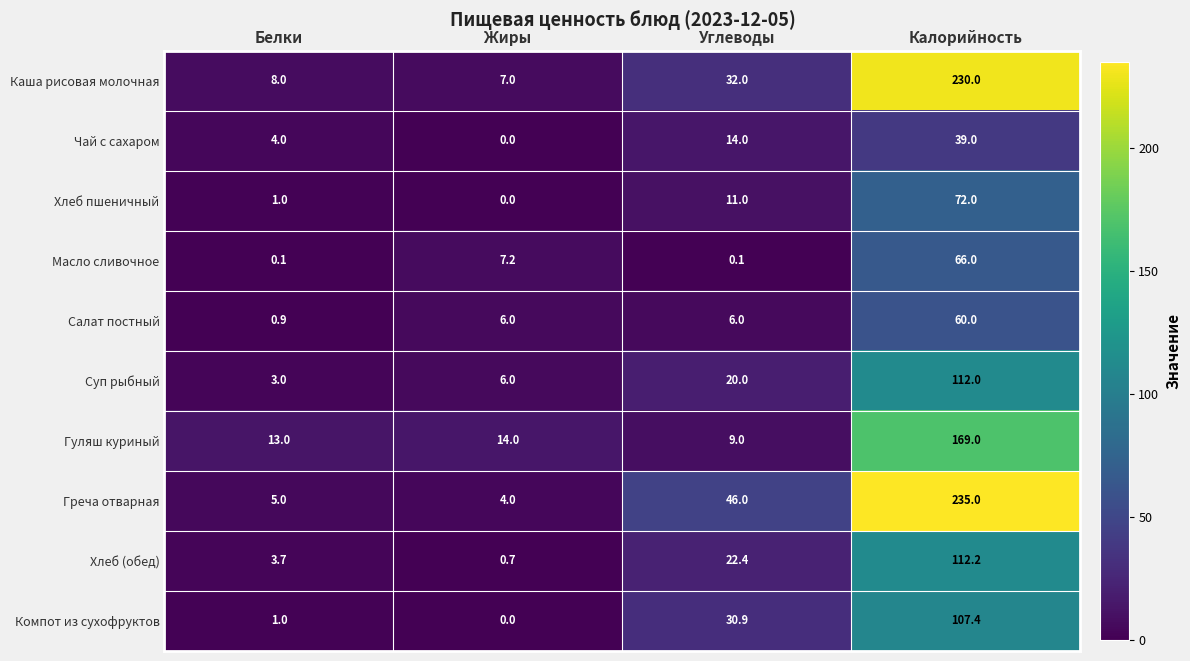

At which label does Хлеб (обед) first exceed 22?

Углеводы